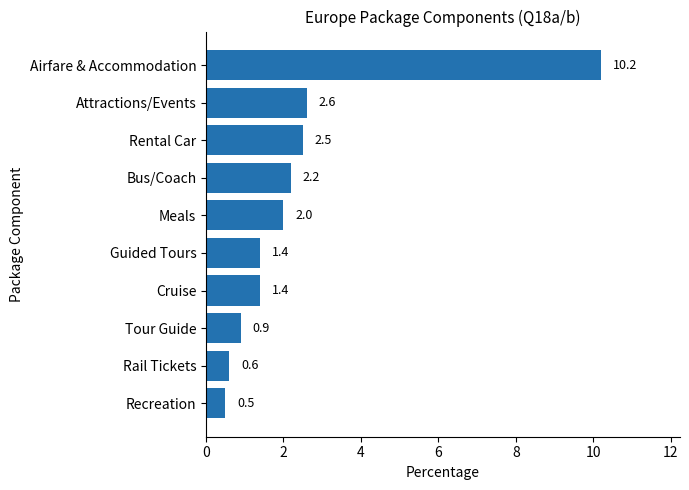

How many data points does each series have?

10